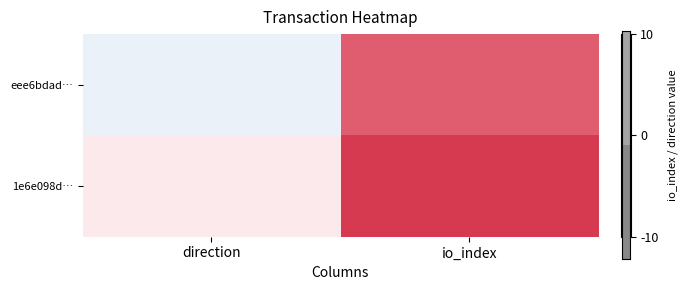

Which series has the widest spread of values?

eee6bdad…